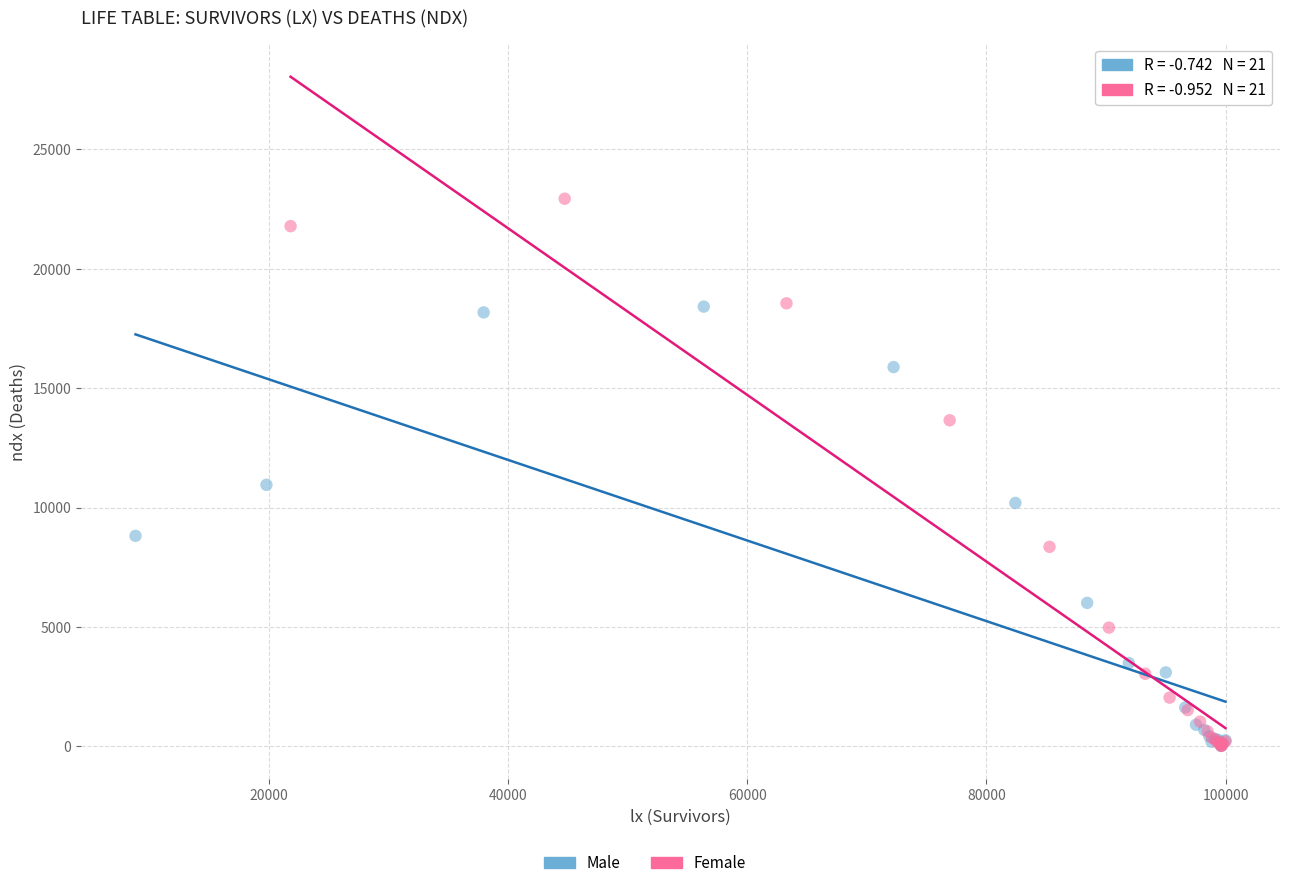

Which series has the widest spread of Y values?

Female